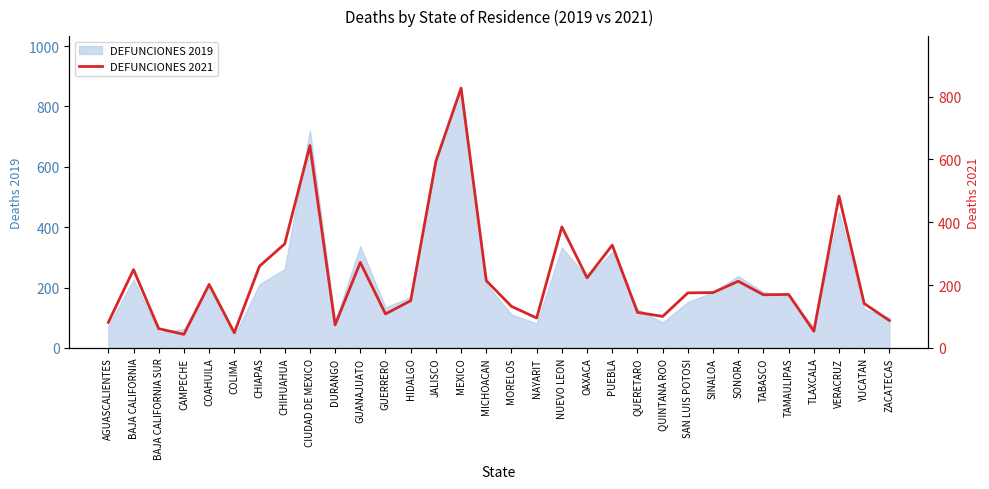

Reading right to left, extract all data points from this chart.

87	141	483	53	170	169	212	176	175	100	113	327	223	385	95	132	214	827	594	150	108	272	73	644	331	260	48	202	43	61	249	81